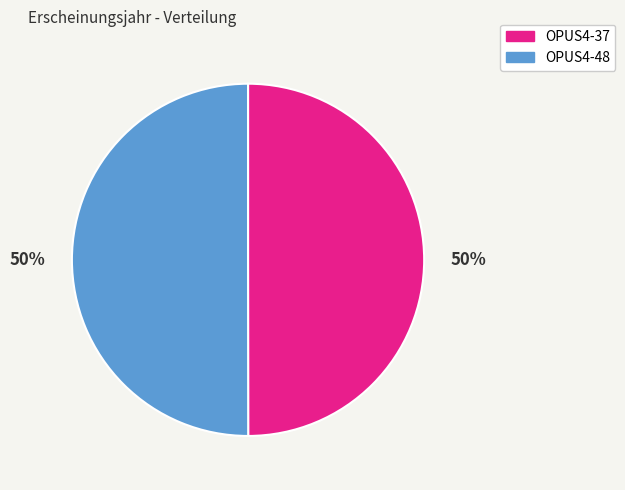

Combined, do OPUS4-37 and OPUS4-48 account for over 50%?

Yes